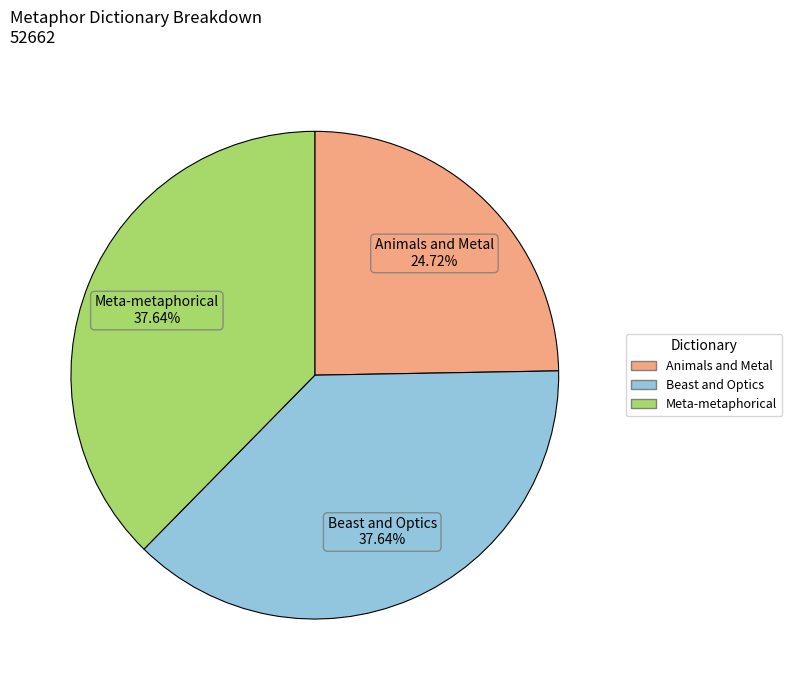

Which has a higher value, Beast and Optics or Animals and Metal?

Beast and Optics